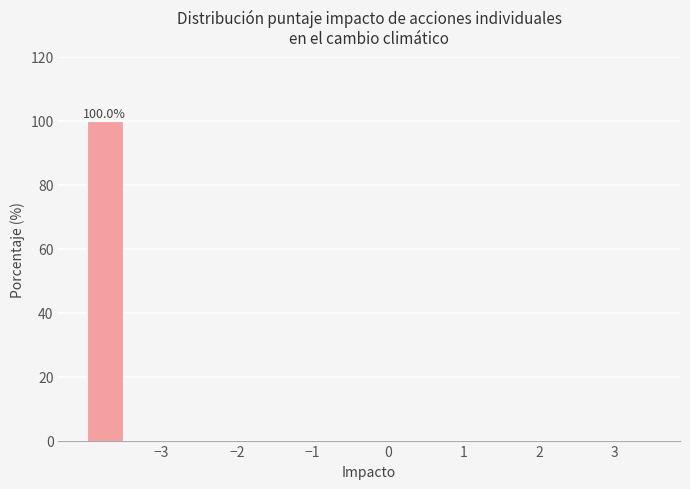

Over which range of the x-axis is the bar tallest?

-4.0 to -3.5